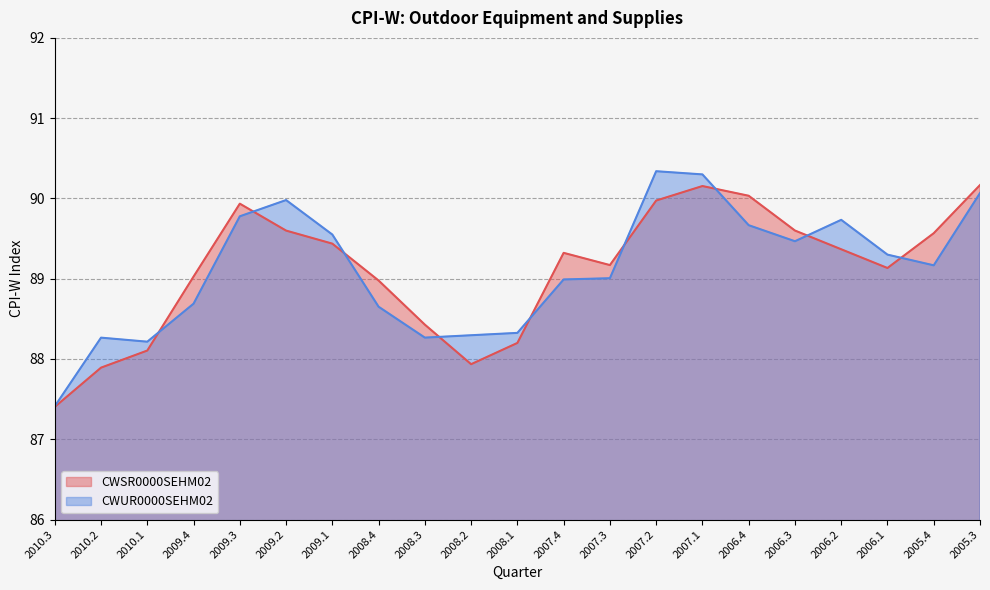

What is the average value of the CWSR0000SEHM02 series?

89.1